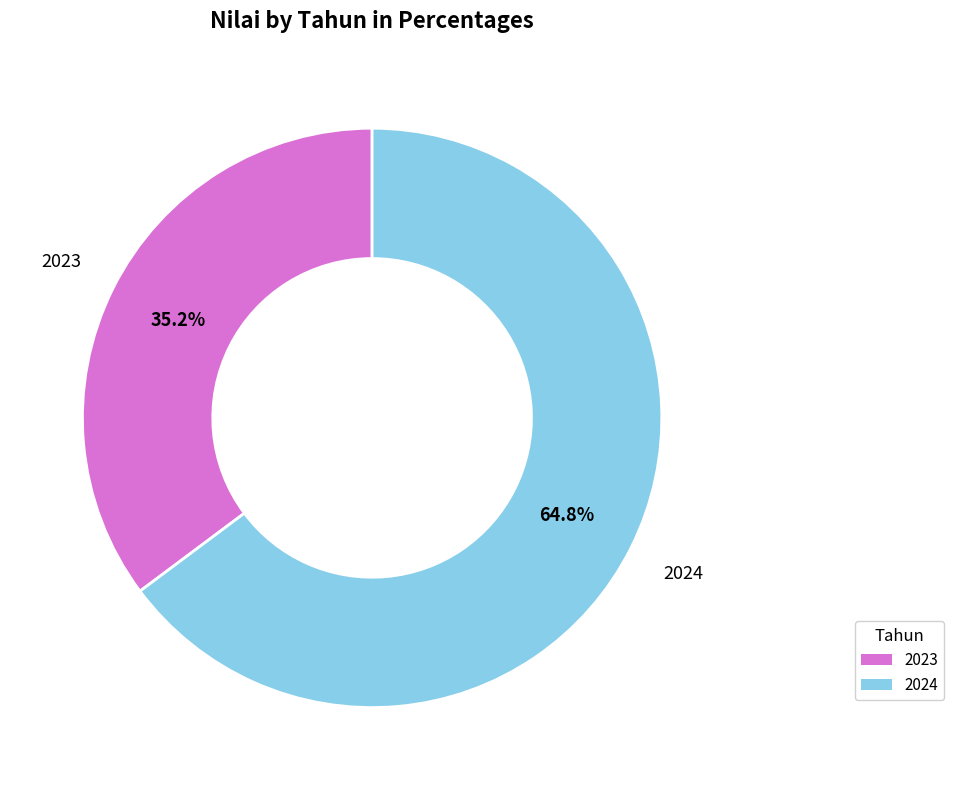

Does any single category account for the majority?

Yes